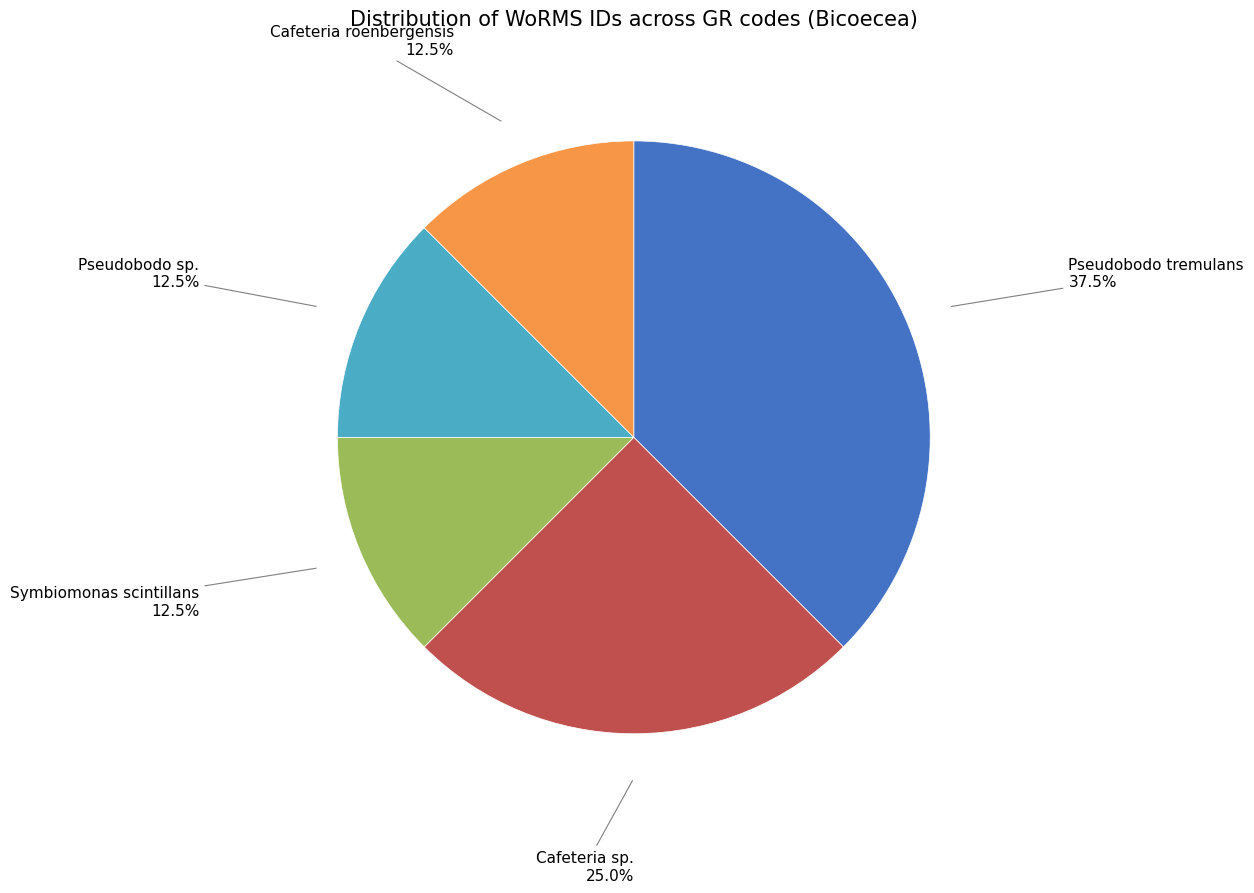

Does any single category account for the majority?

No